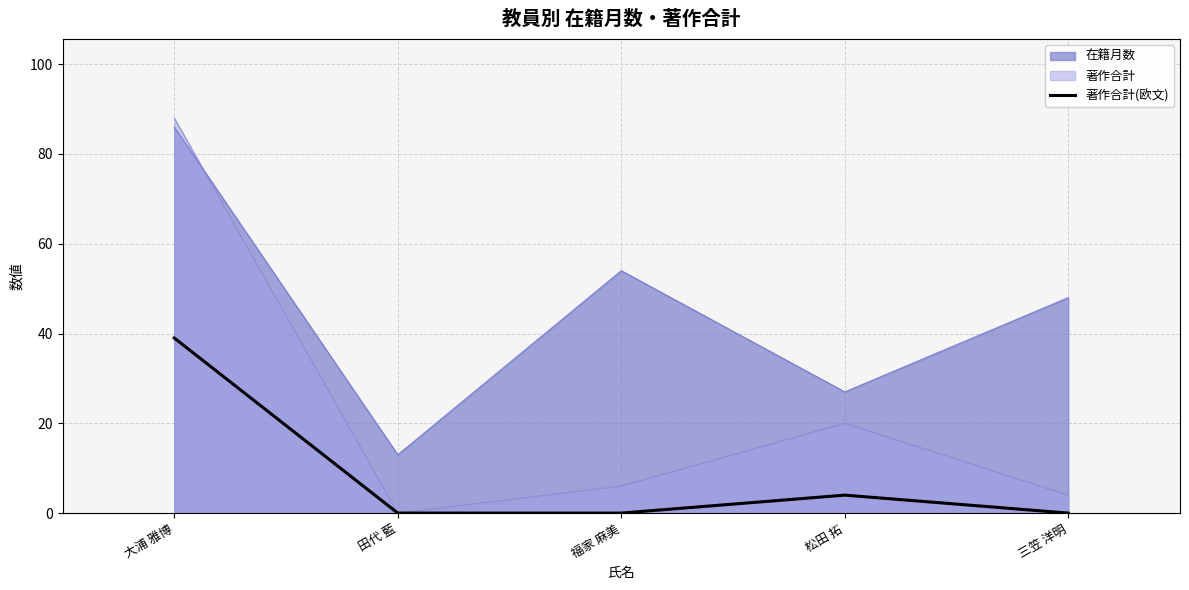

What position from the right is 福家 麻美?

3